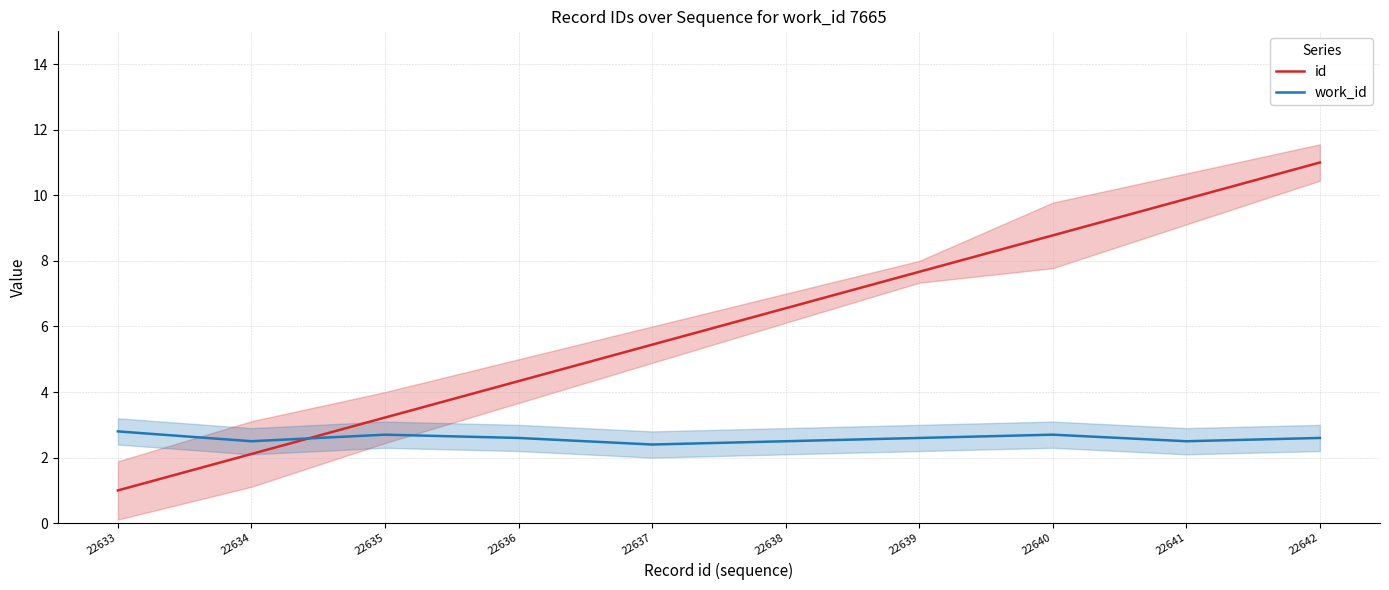

What is the spread (max minus min) of values at 22636?

1.7